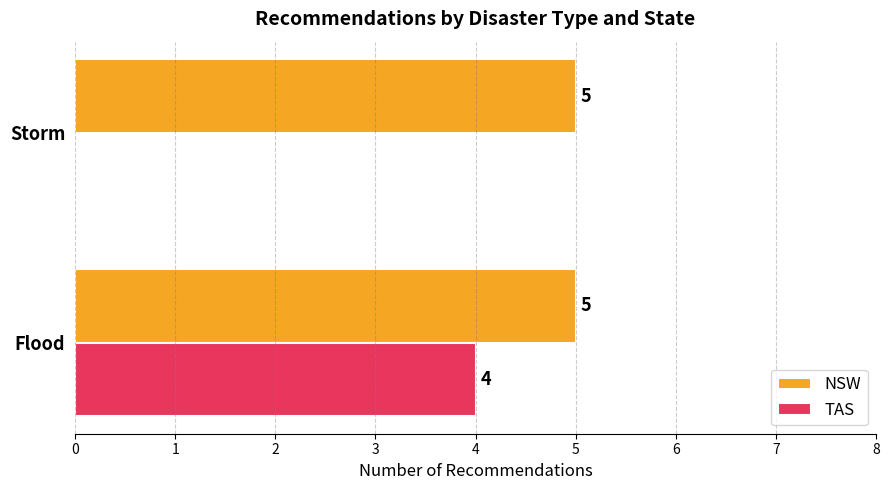

How many positive values does the TAS series have?

1